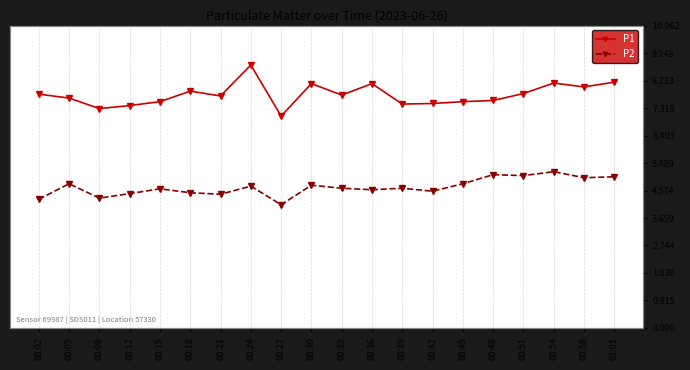

What is the label of the 11th point from the right?

00:30